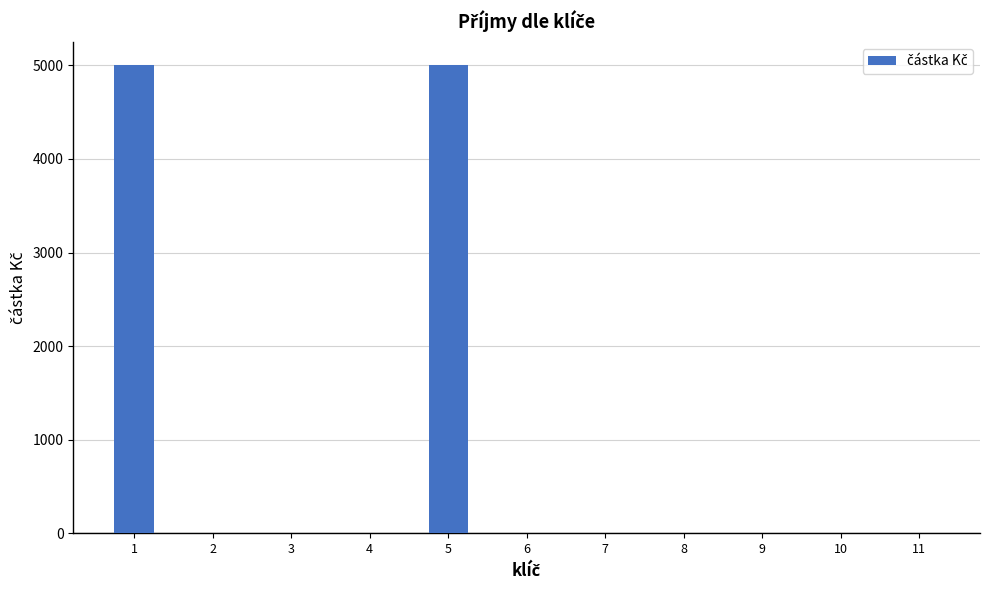

What is the maximum value shown in the chart?

5000.3